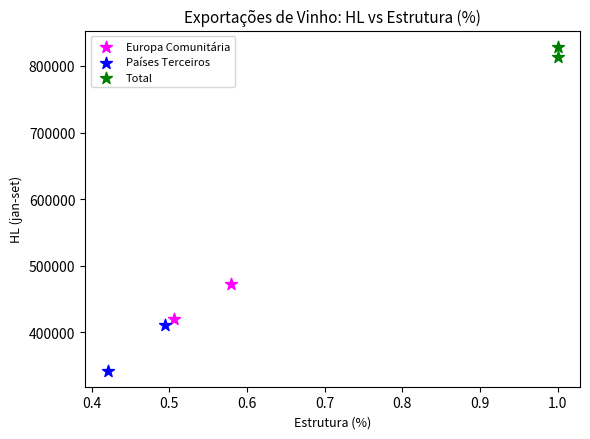

What are all the series names shown in the legend?

Europa Comunitária, Países Terceiros, Total